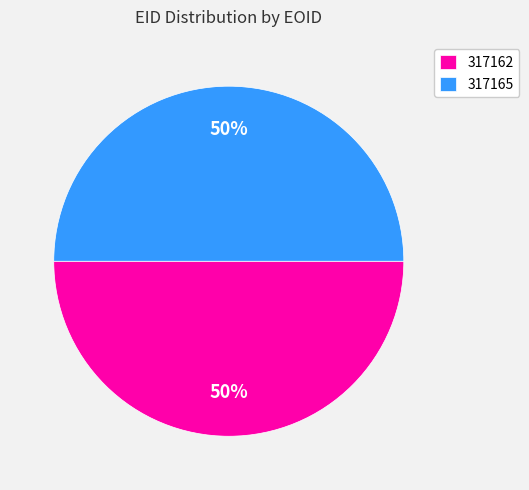

Approximately how many times larger is the value at 317162 compared to 317165?

1.0